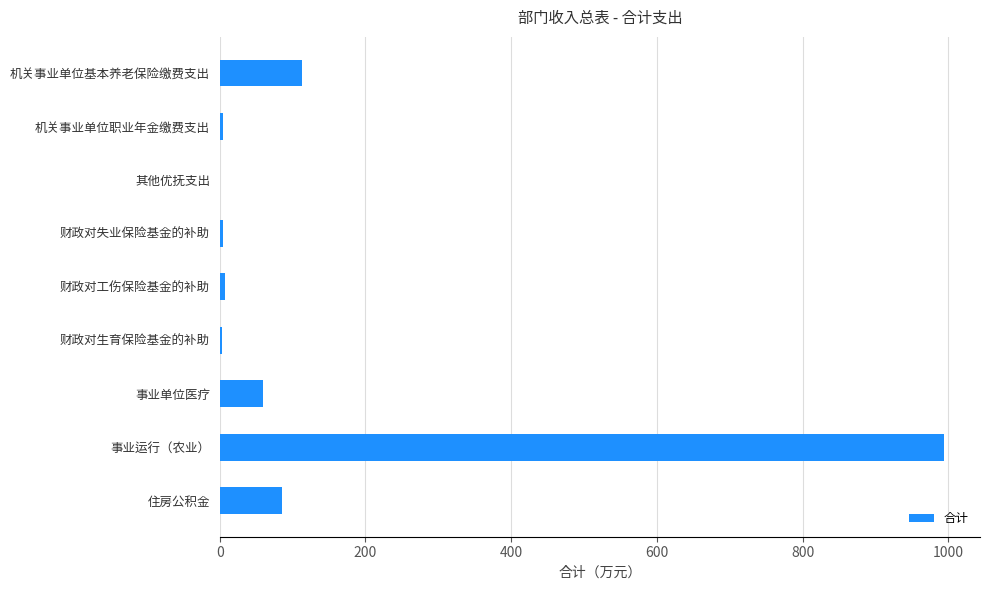

What is the sum of all values?

1271.7